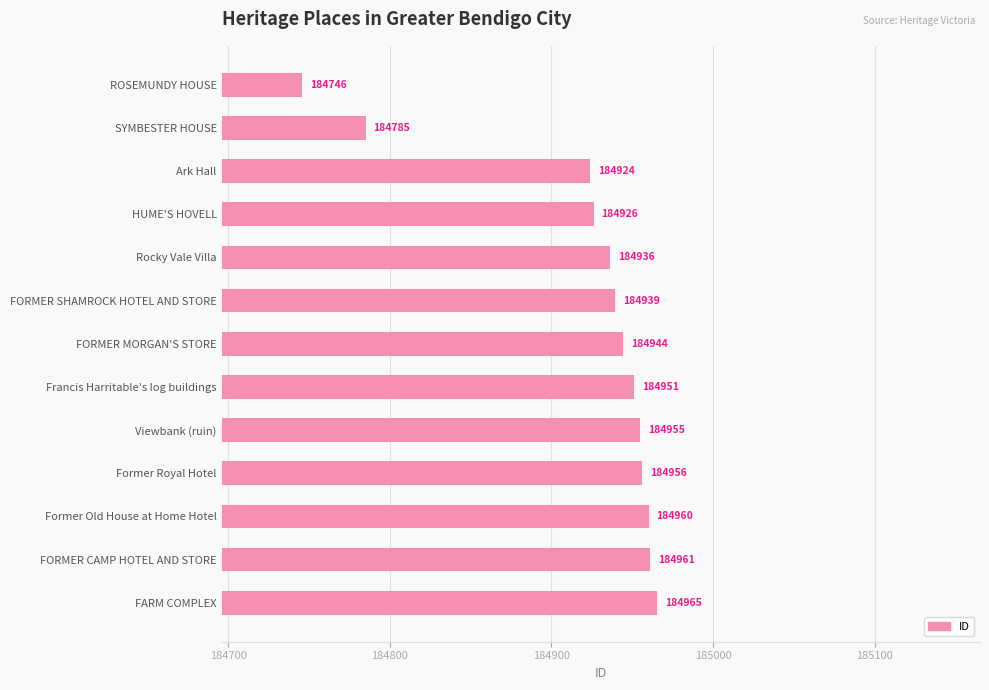

What is the average value?

184919